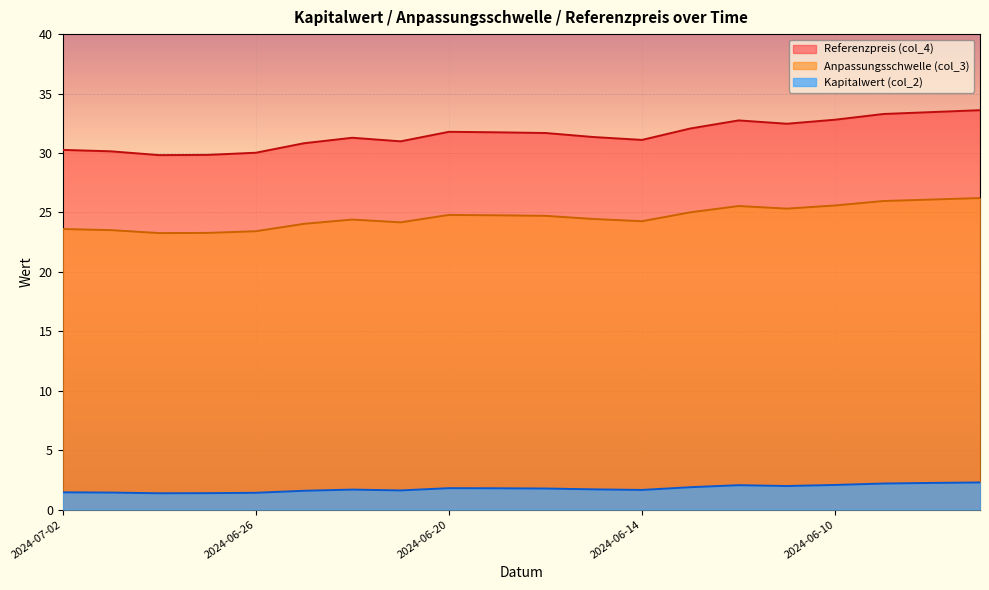

Between 2024-06-28 and 2024-06-19, which is larger?

2024-06-19